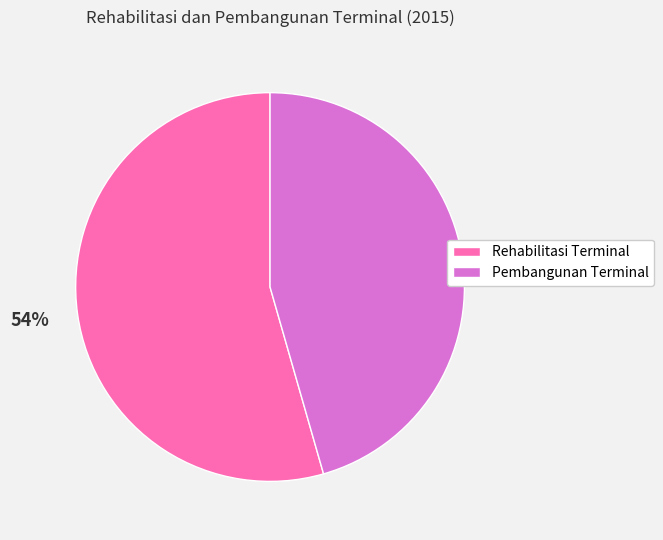

To the nearest percent, what portion does Rehabilitasi Terminal represent?

54%